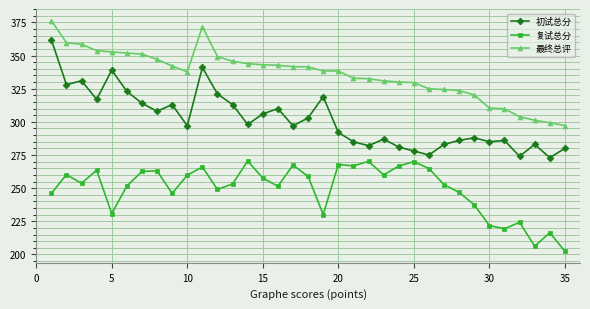

What is the maximum value for 初试总分?

362.0